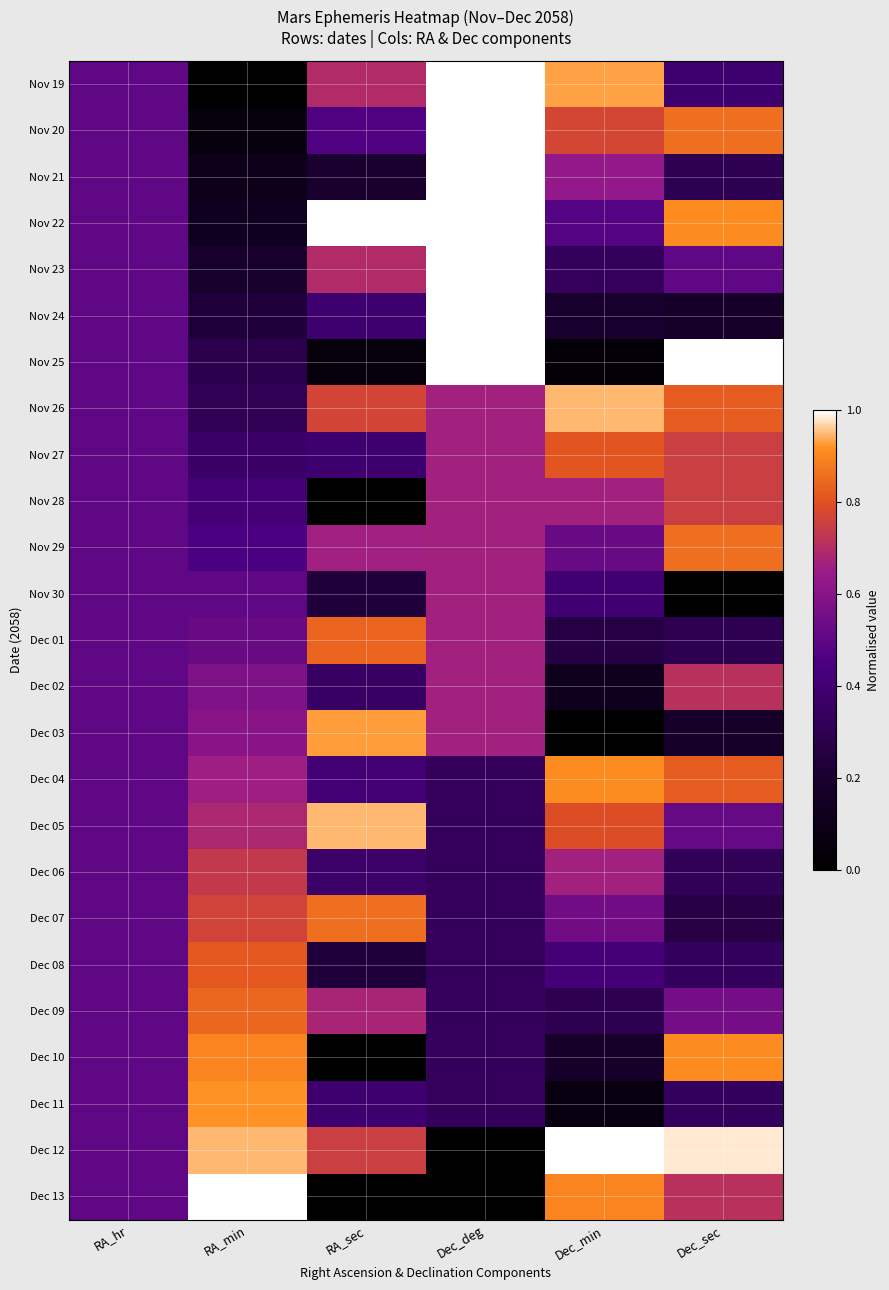

What is the total value across all series at Dec_deg?

15.0